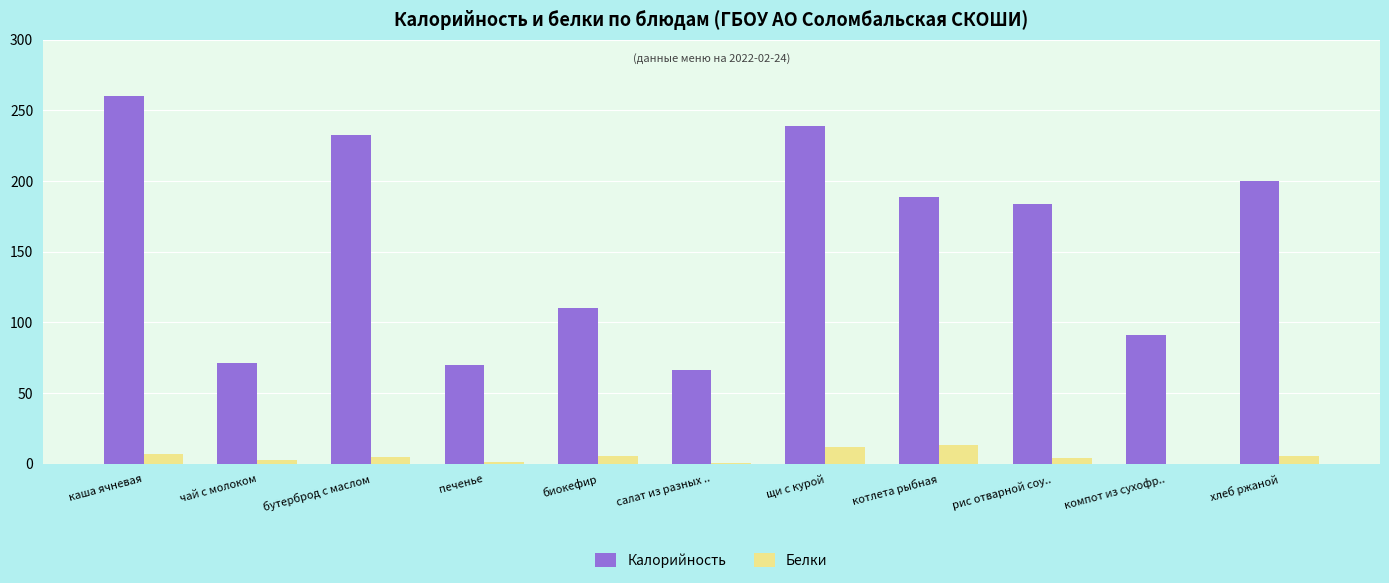

Which series has the largest total across all categories?

Калорийность